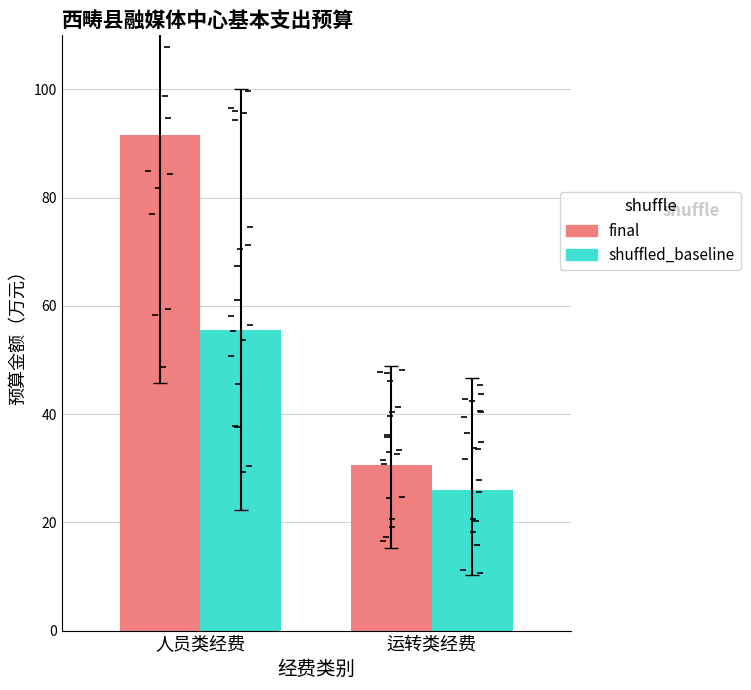

At which label does final first exceed 91?

人员类经费